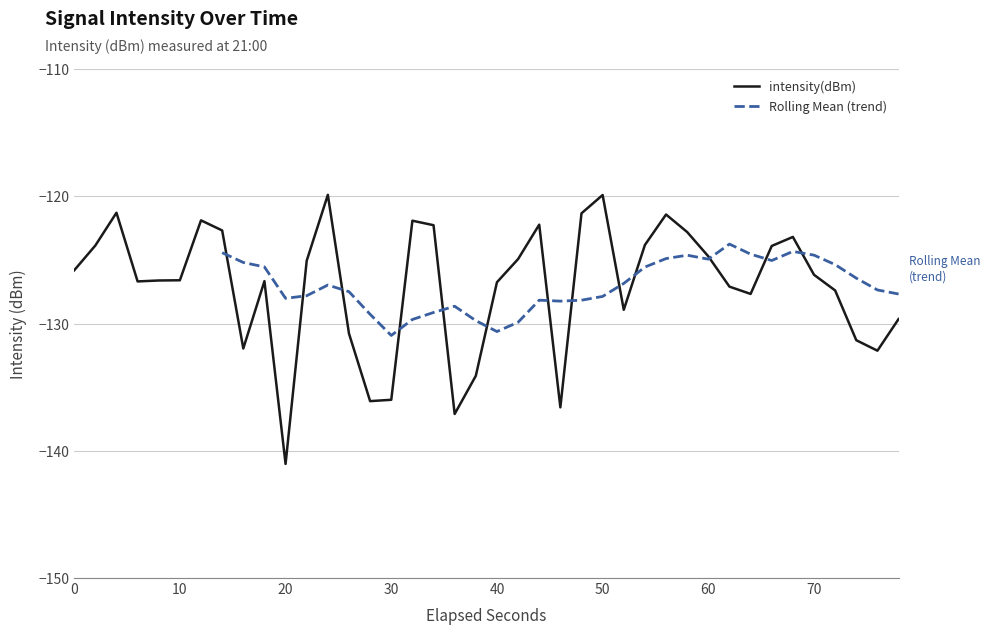

What is the highest value of the intensity(dBm) series?

-119.9